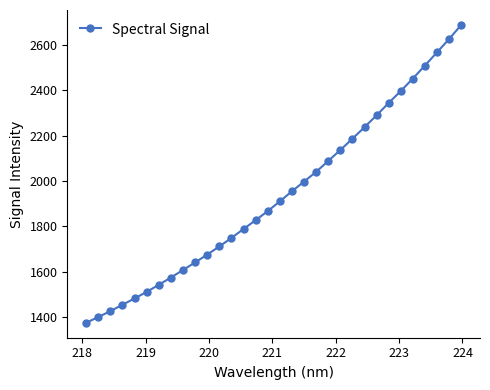

What is the sum of all values?

62051.4